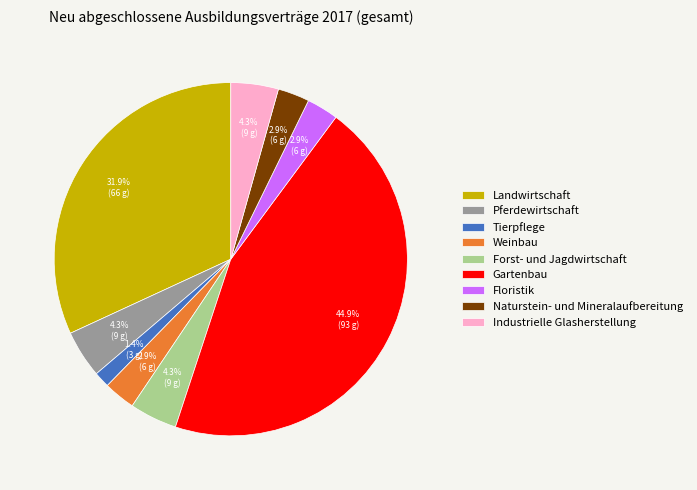

Which slice is the smallest?

Tierpflege